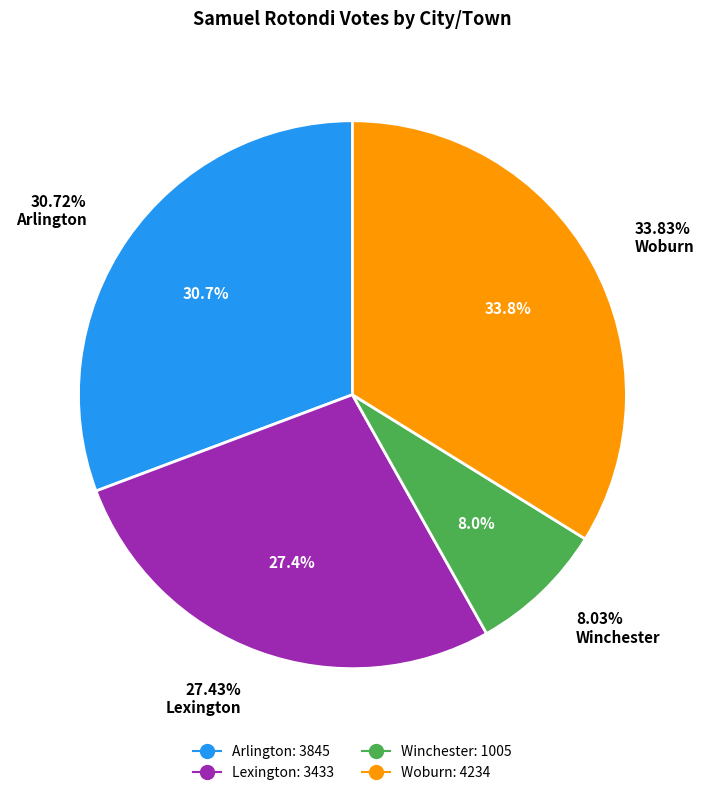

Count the number of slices in the pie.

4